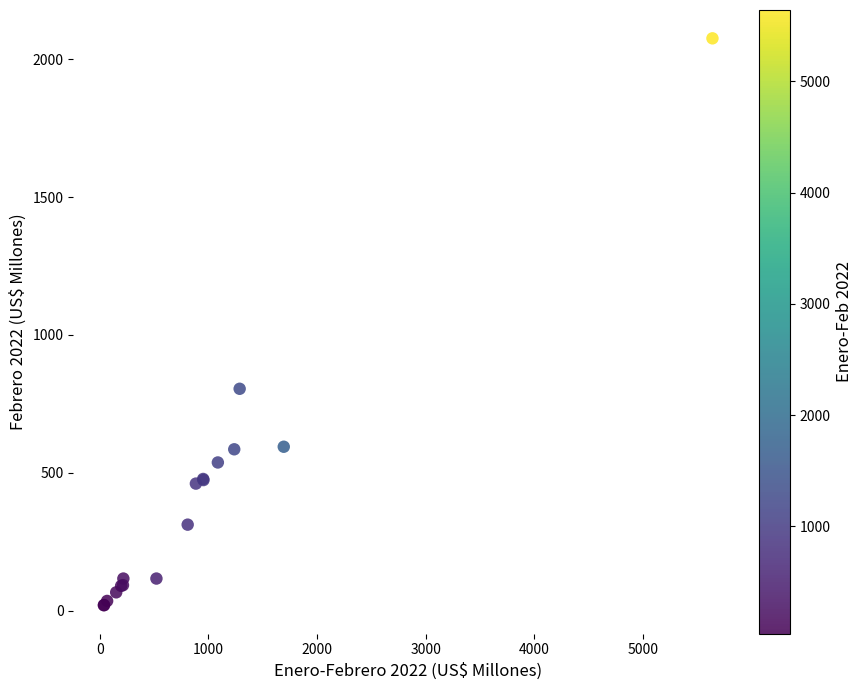

What Y value in the scatter plot is closest to 1047?

804.6